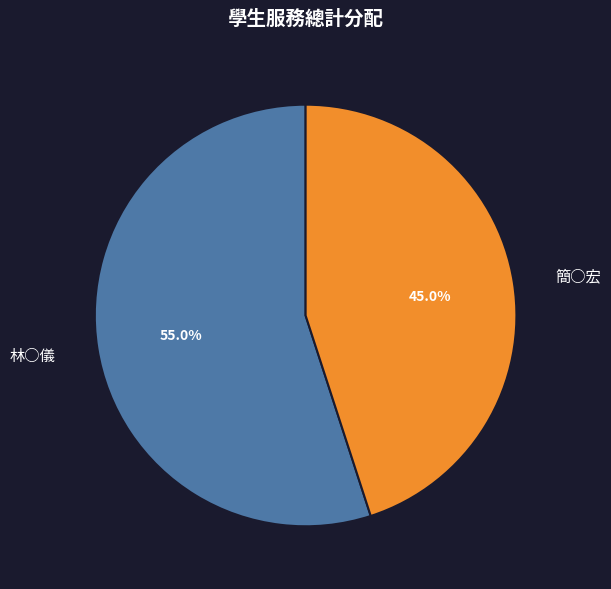

What is the smallest slice in the pie chart?

簡○宏